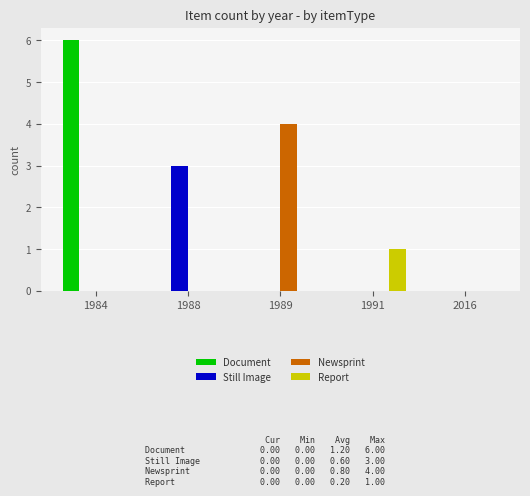

What are all the series names shown in the legend?

Document, Still Image, Newsprint, Report